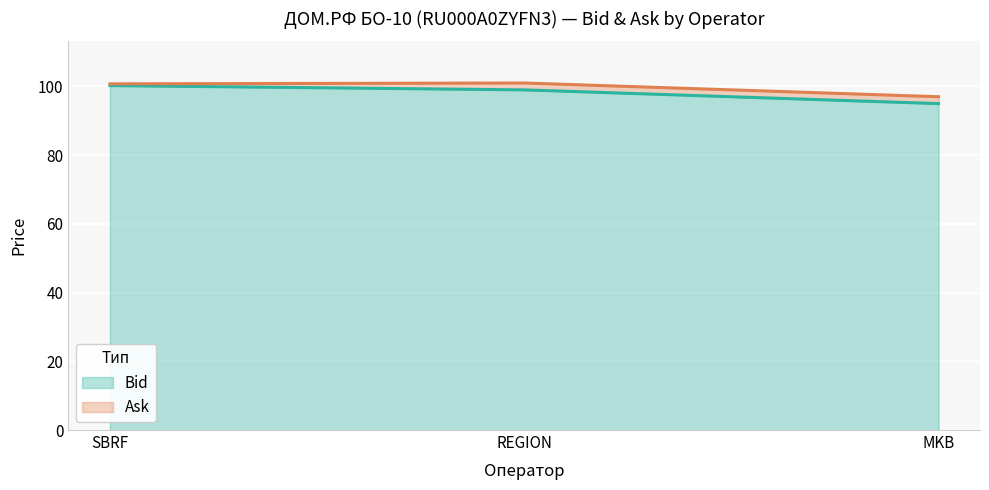

How many data points in Ask are less than 100?

1